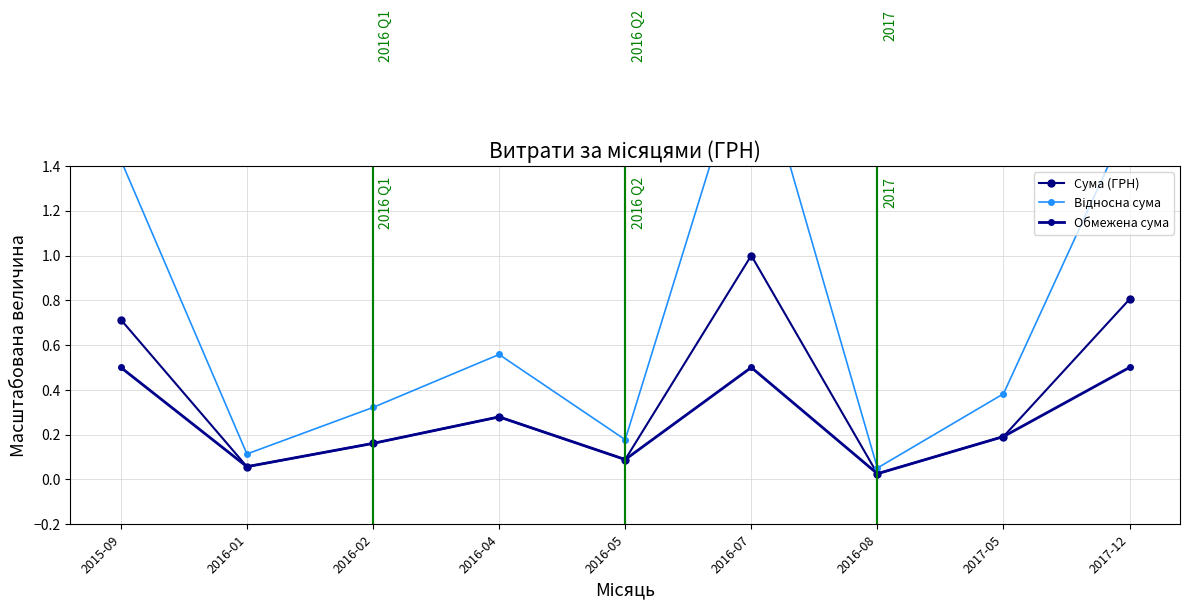

How many interior local valleys does the Обмежена сума series have?

3